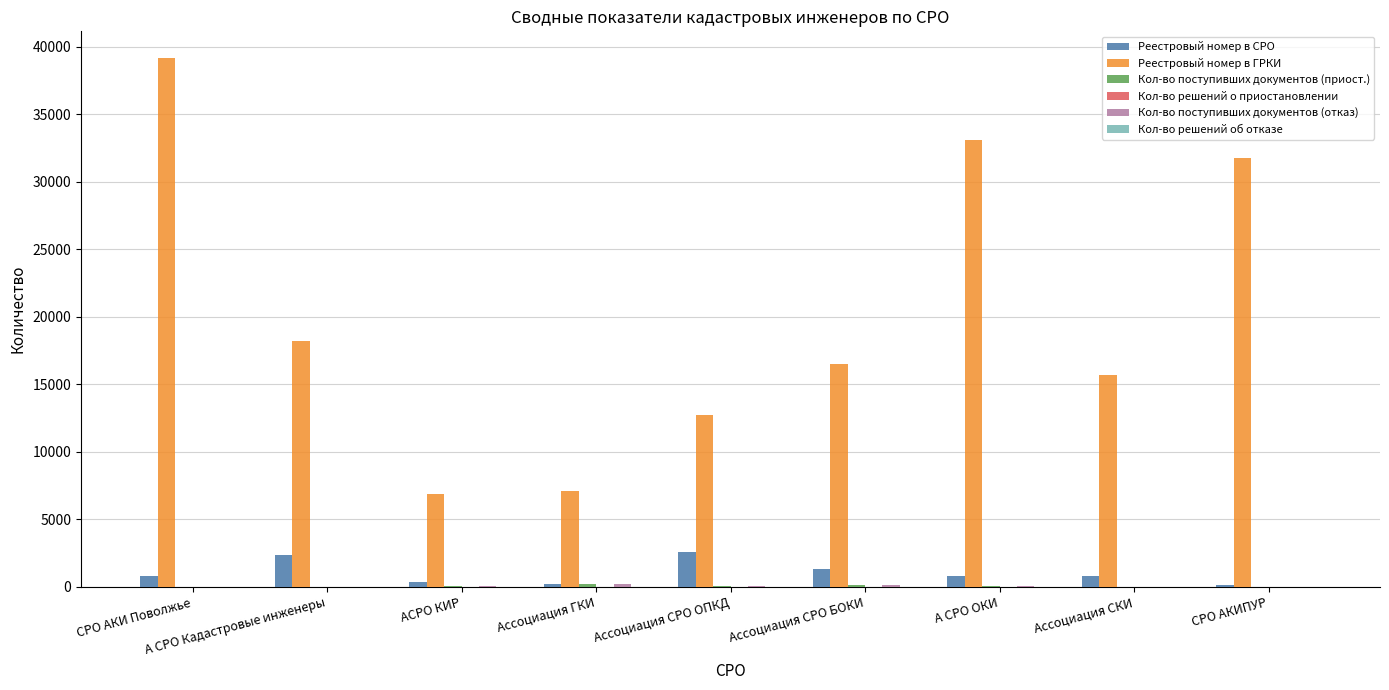

What is the sum of all Реестровый номер в ГРКИ values?

181088